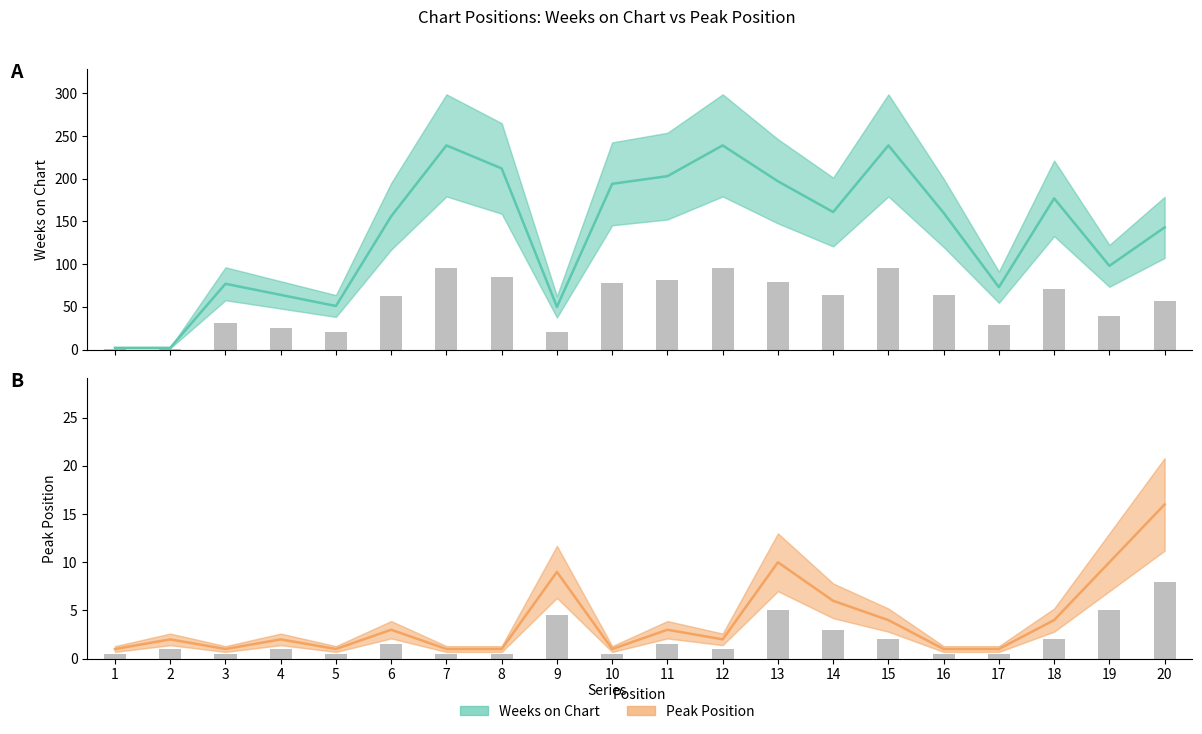

Between 10 and 13, which series saw the biggest shift?

Peak Position